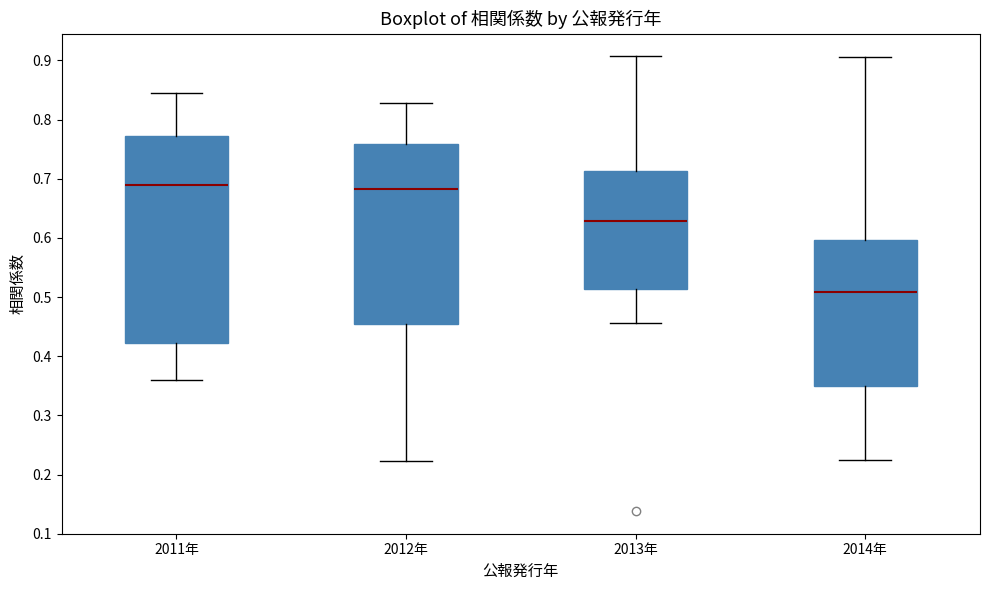

Comparing the boxes themselves (not the whiskers), which one is the tallest?

2011年